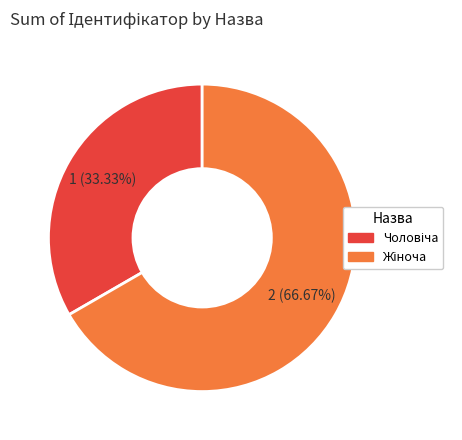

Does any single category account for the majority?

Yes